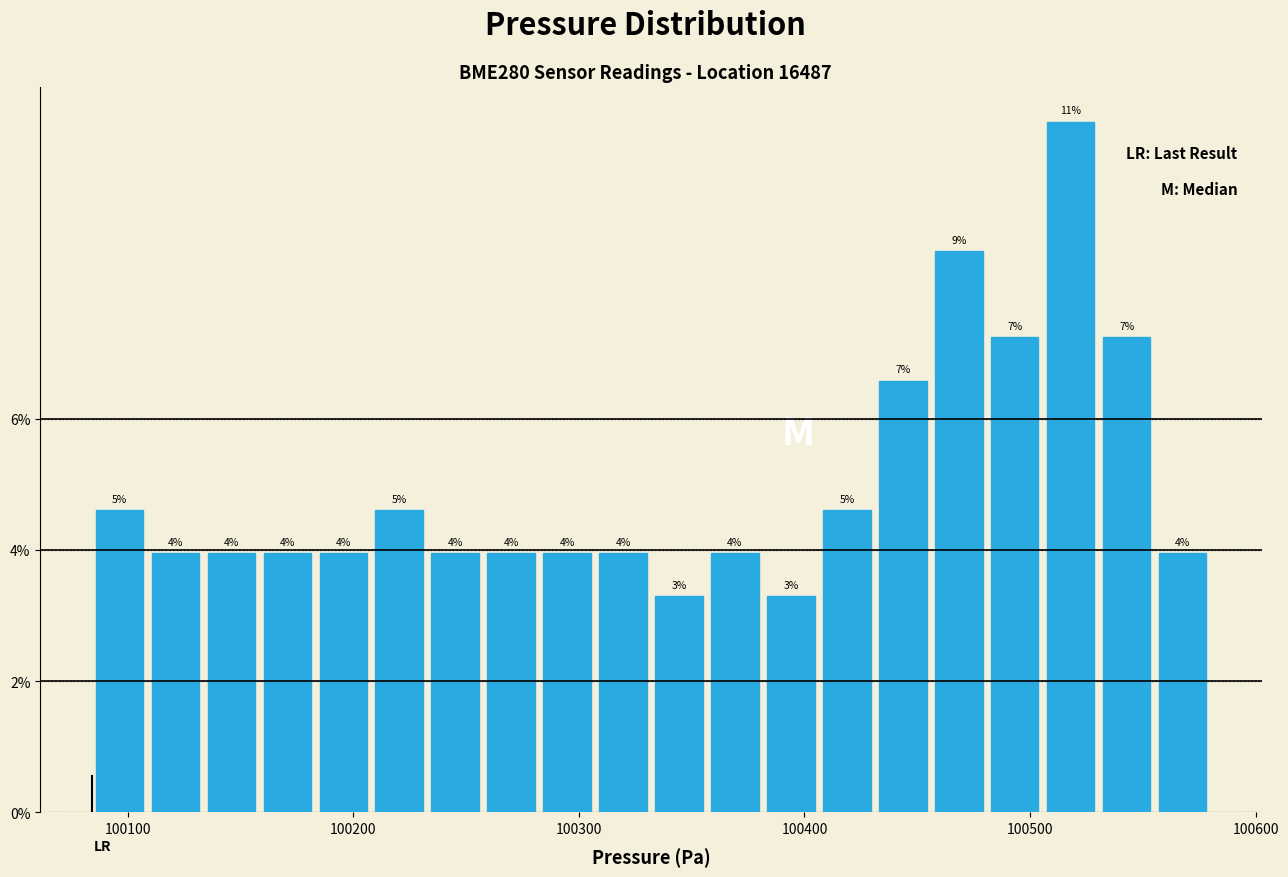

Around what value on the x-axis is the tallest bar? Give the approximate position of its centre, as read against the axis.

100520